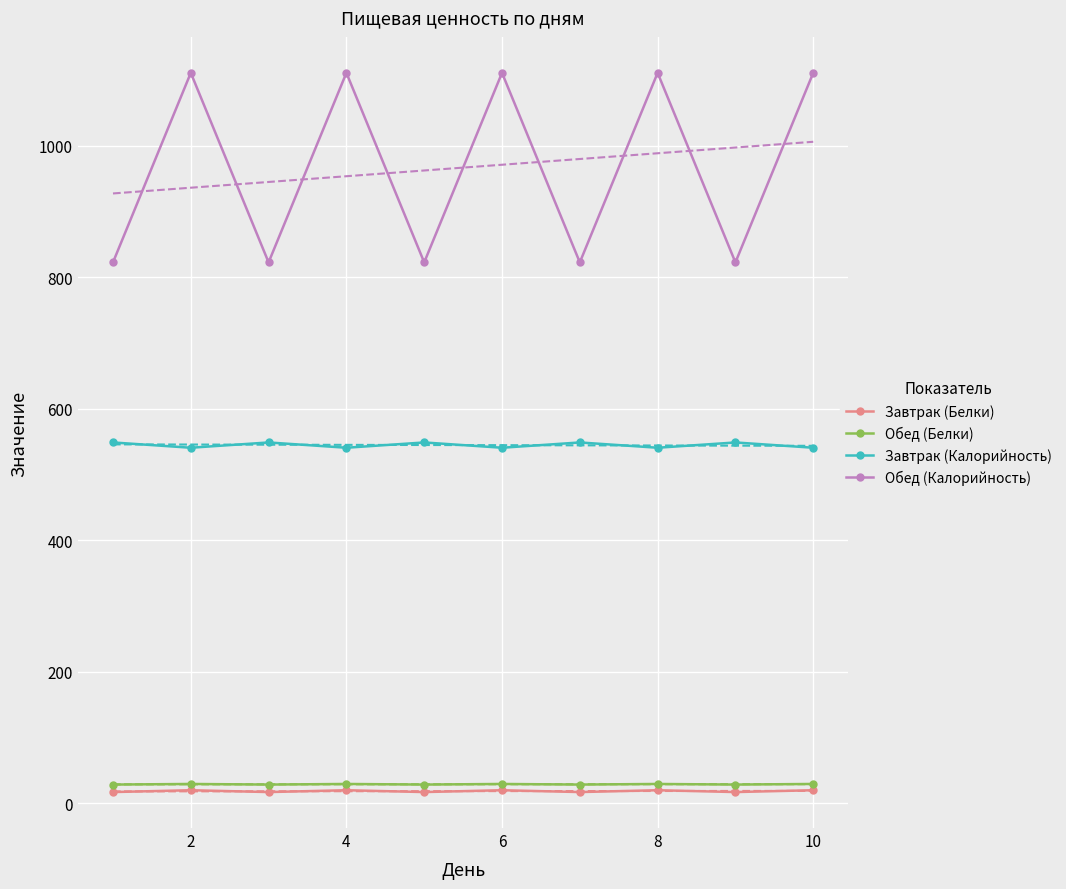

True or false: Завтрак (Калорийность) has more than 0 points higher than both neighbors.

True